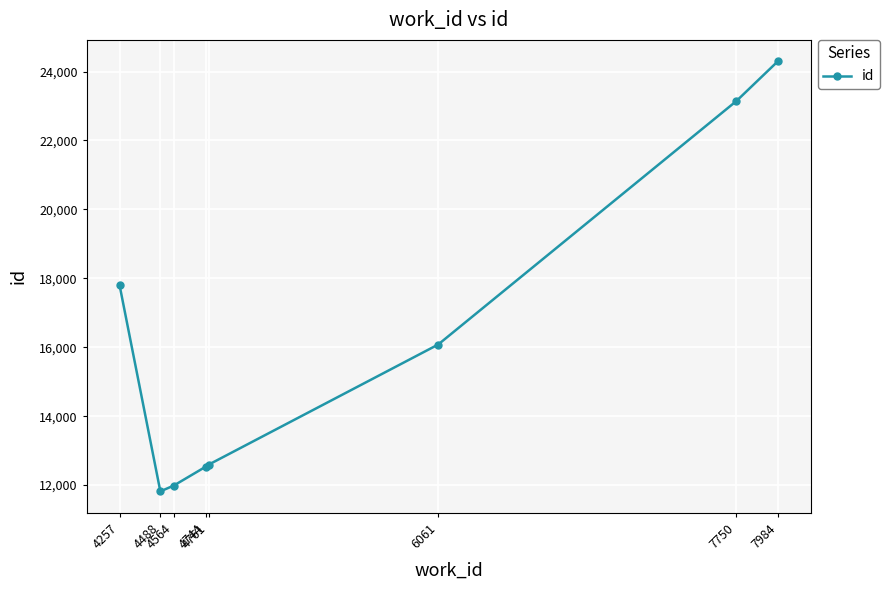

What is the ratio of the value at 6061 to the value at 7984?

0.7